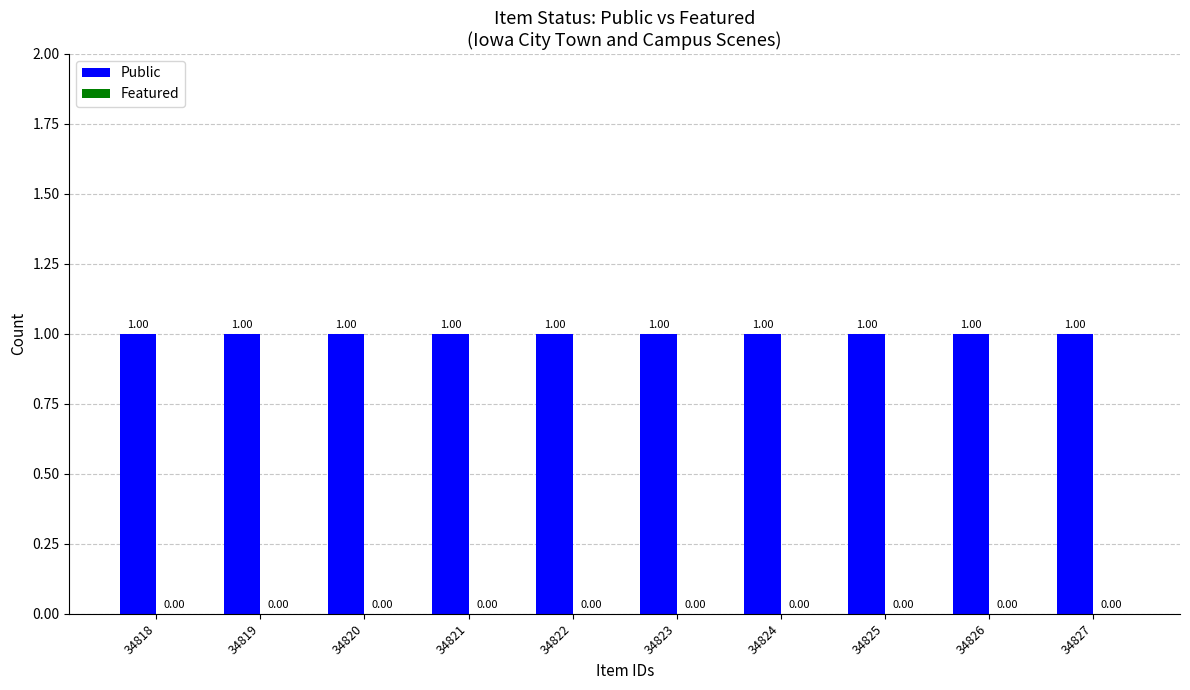

At which category is the sum across all series the highest?

34818